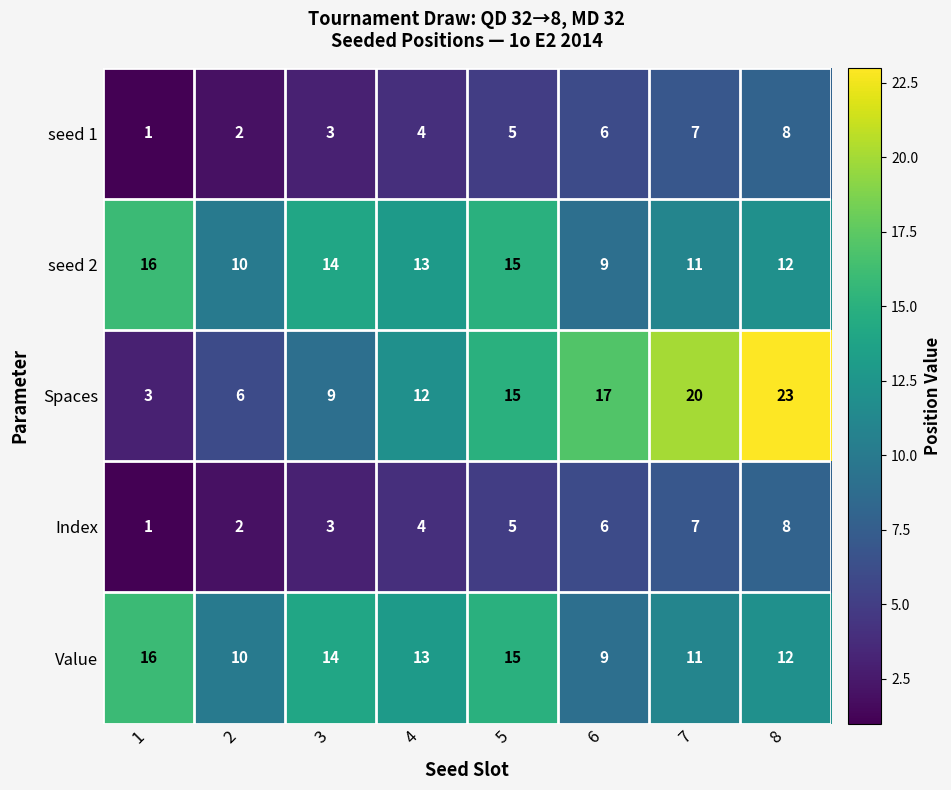

At which label is seed 1 closest to 4?

4